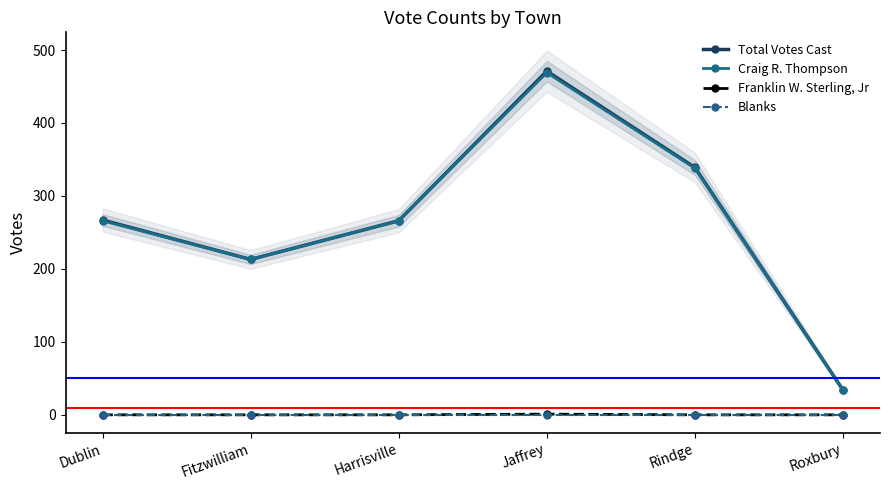

True or false: Craig R. Thompson and Total Votes Cast intersect in this chart.

False